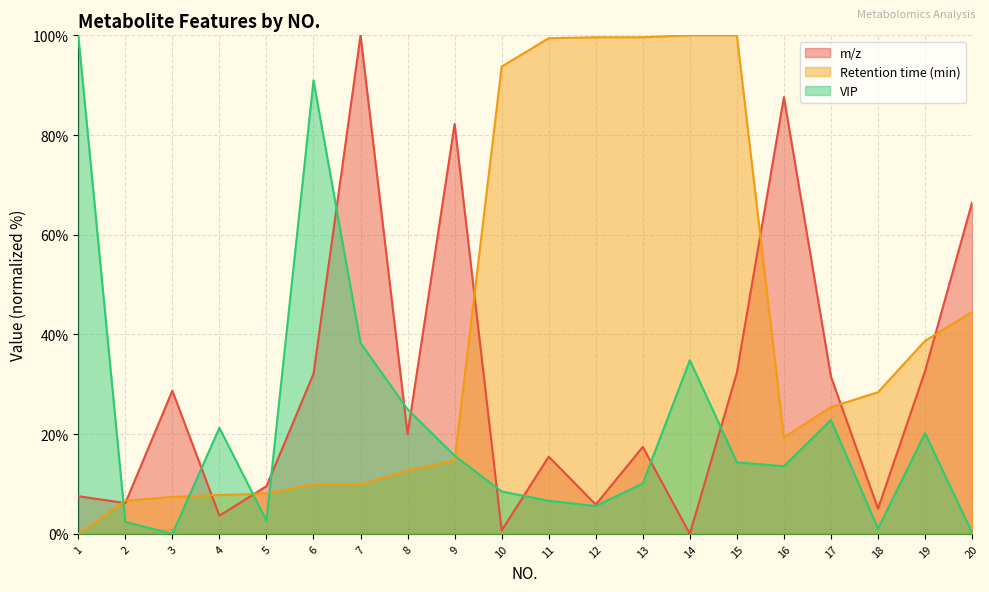

The value of Retention time (min) at 14 is 100.0. True or false?

True